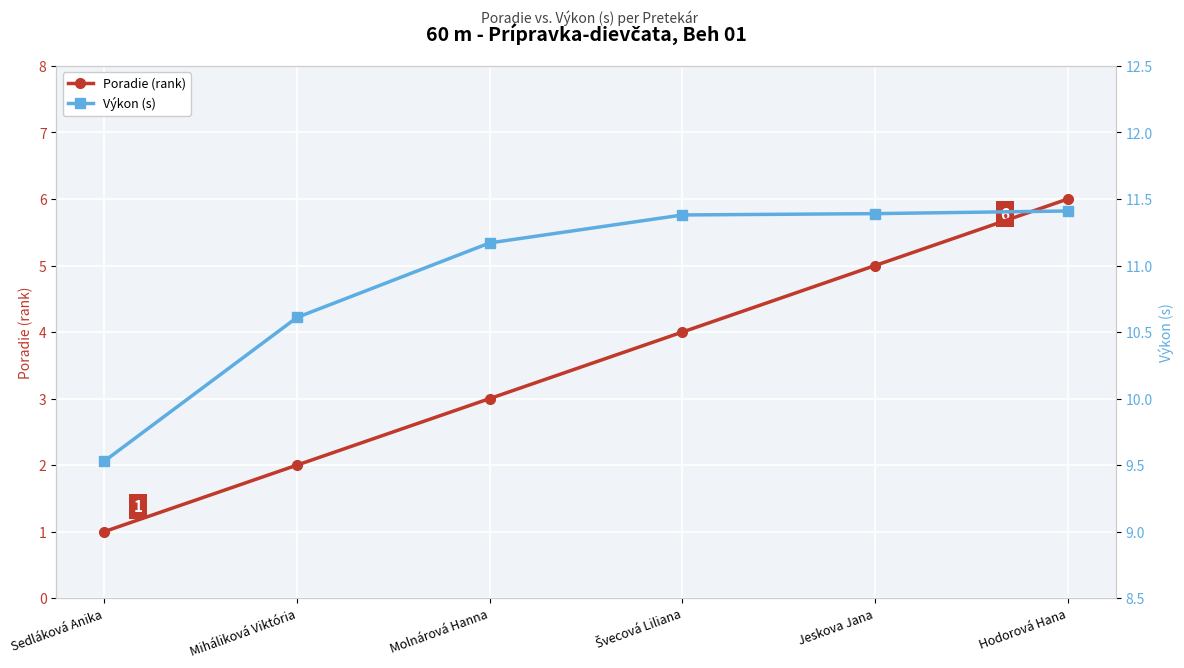

True or false: Výkon (s) and Poradie (rank) cross at least once.

False